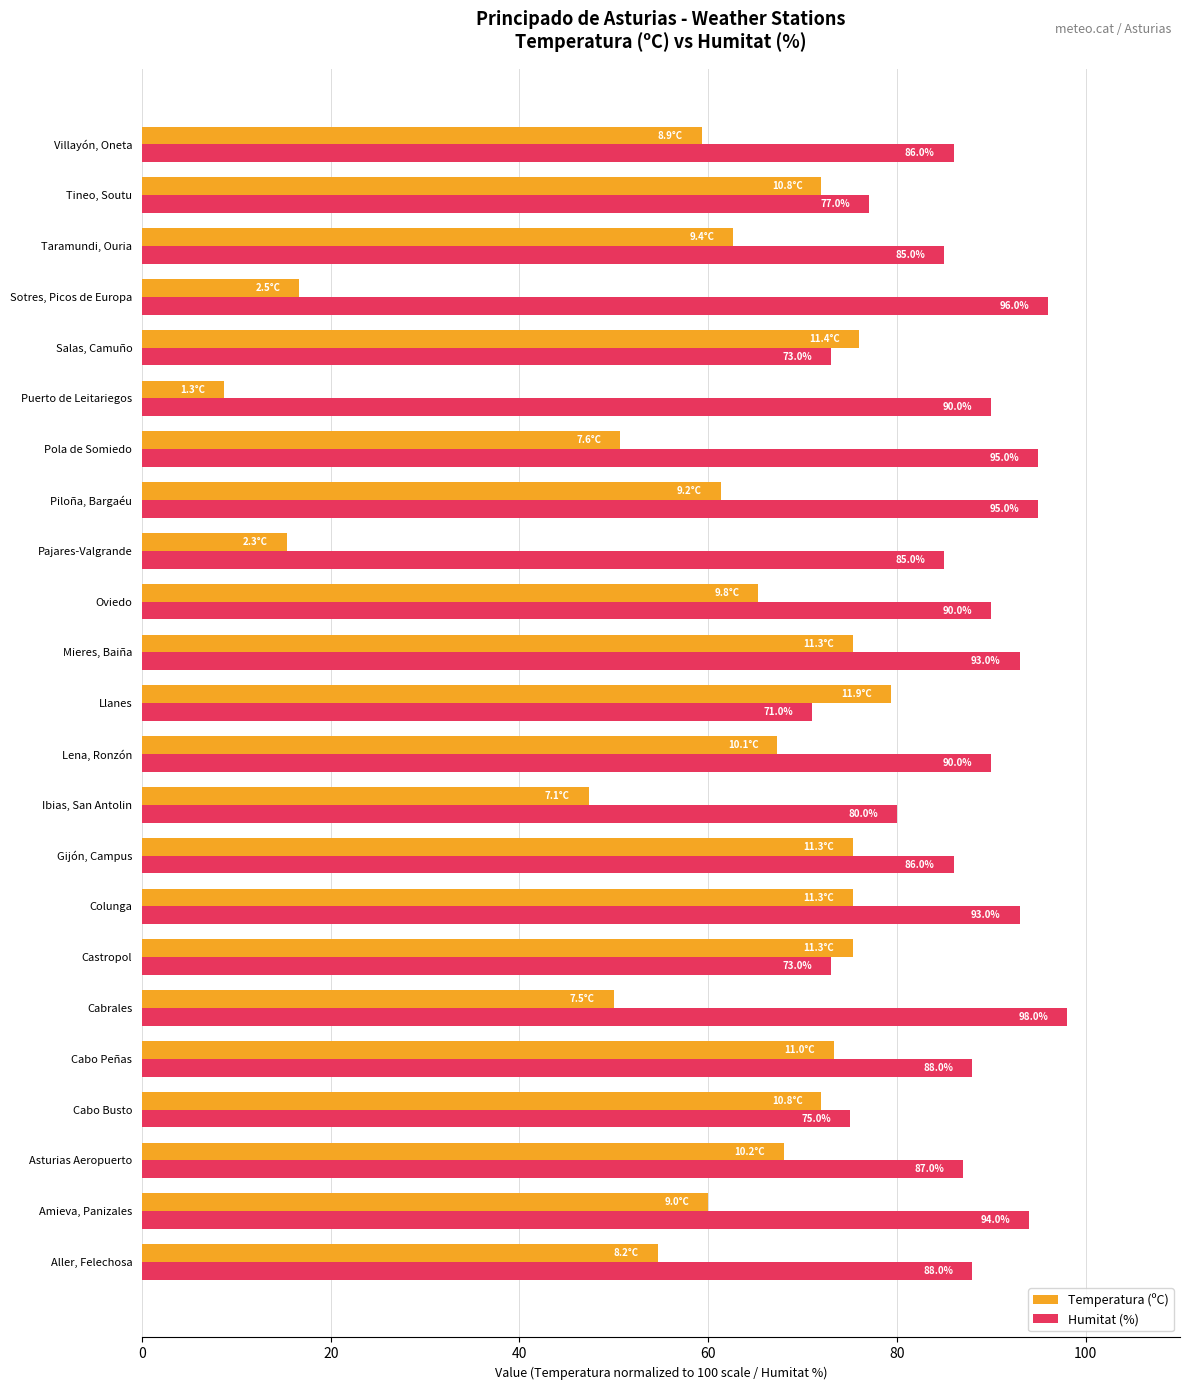

How many values in the Temperatura (ºC) series are below 65?

11